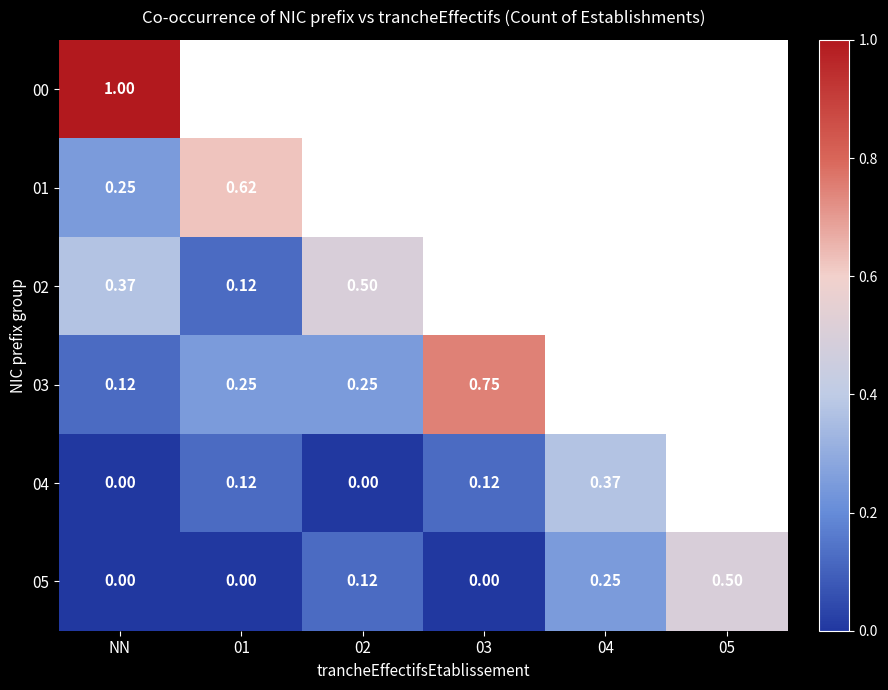

How many values in 05 are above zero?

3